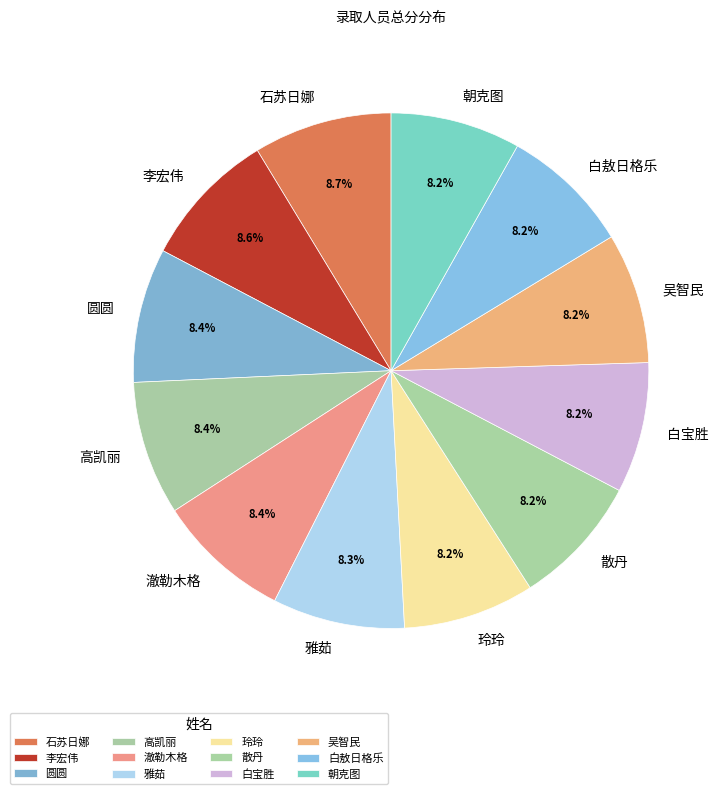

How many slices are in this pie chart?

12